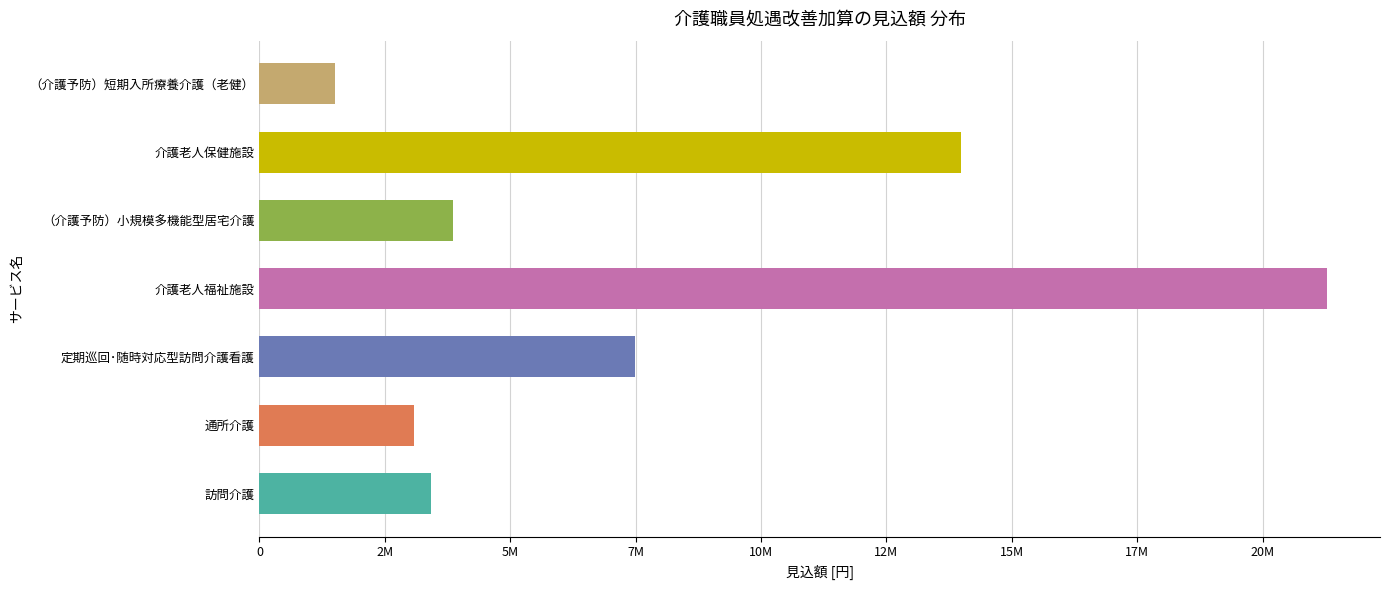

Are the bars horizontal?

Yes